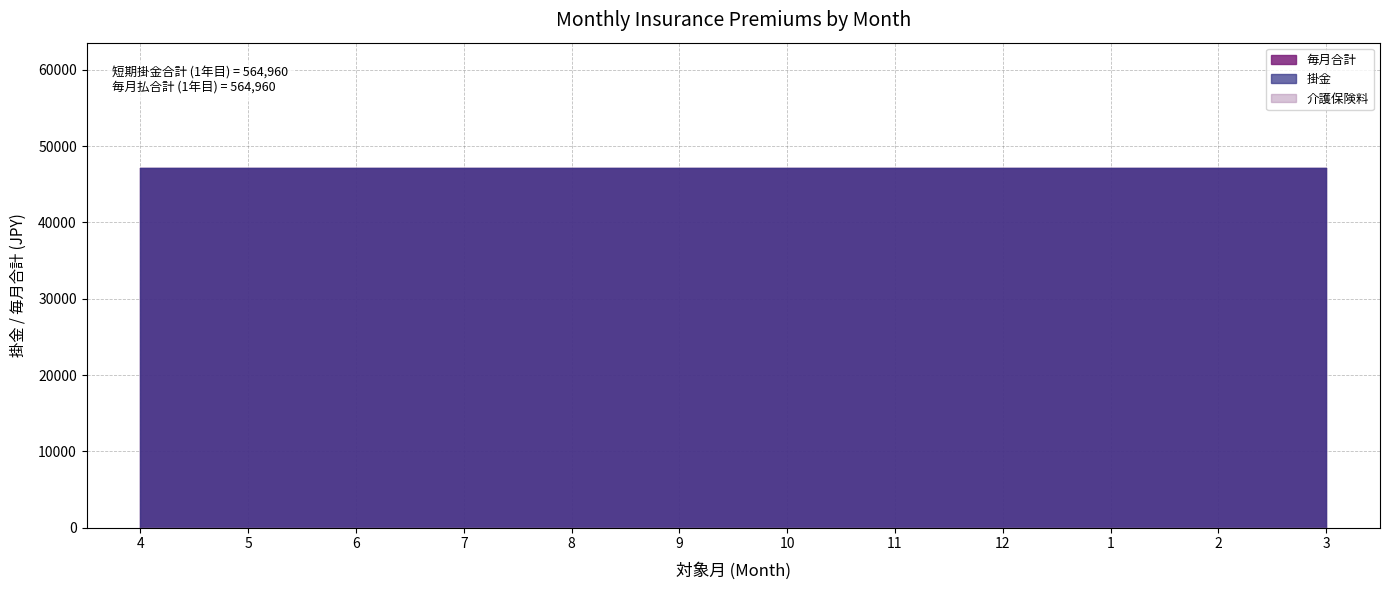

True or false: 毎月合計 and 掛金 intersect in this chart.

False